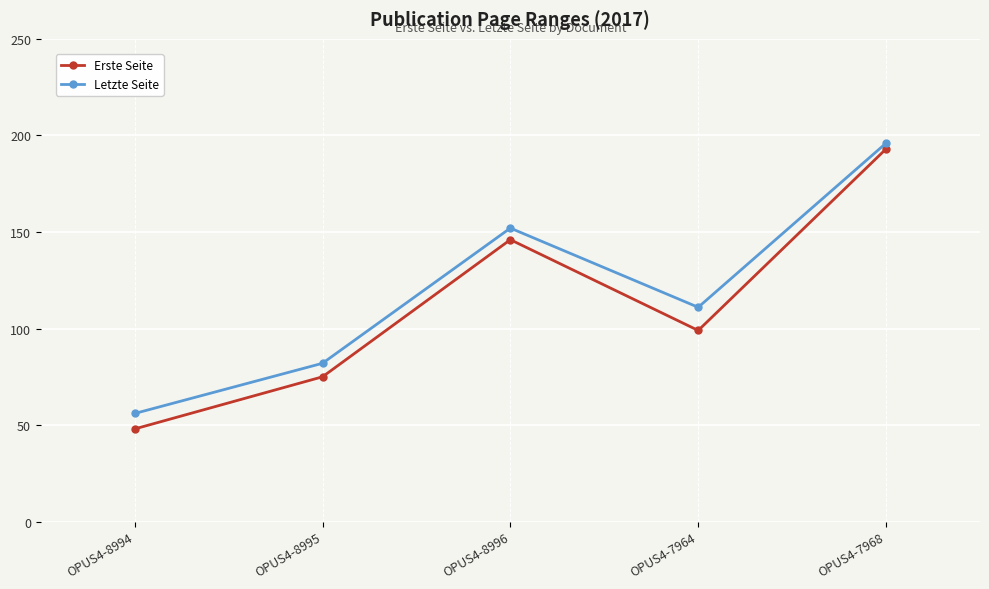

What is the minimum value shown in the chart?

48